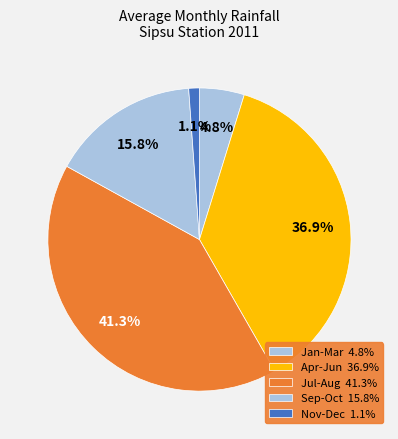

Count the number of slices in the pie.

5